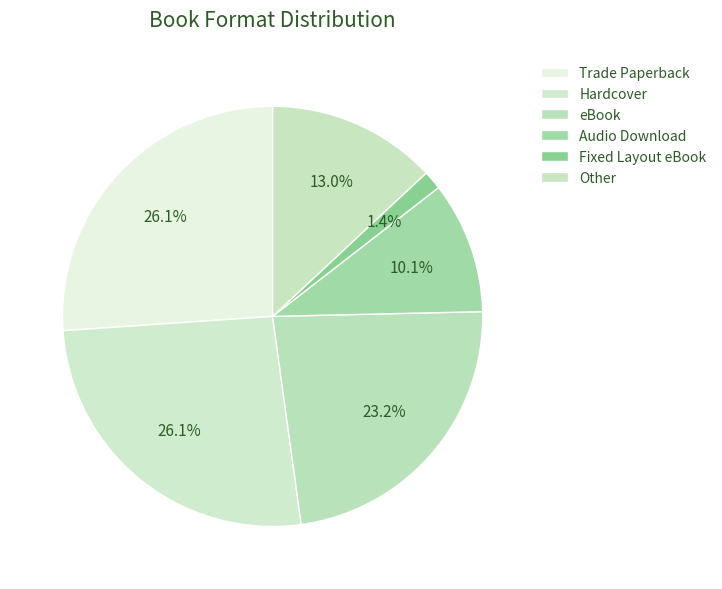

To the nearest percent, what is the difference between the largest and smallest slice percentages?

25%